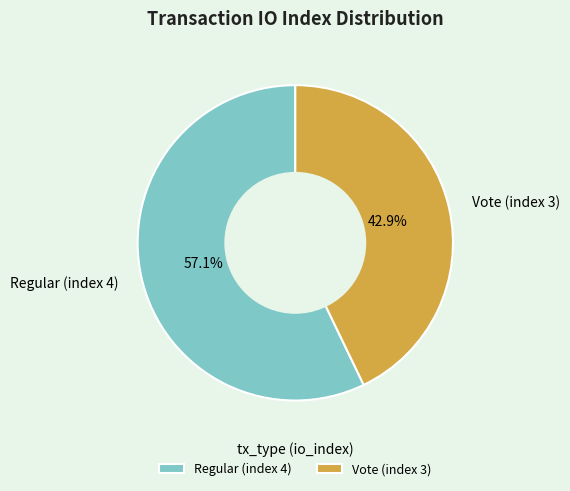

What is the largest slice in the pie chart?

Regular (index 4)